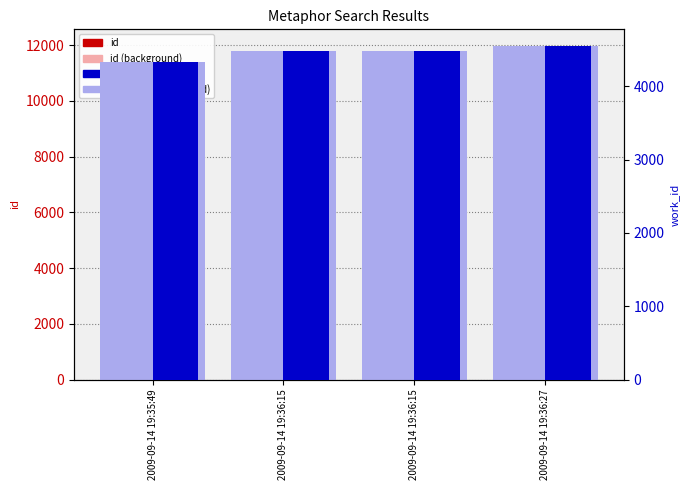

Which has a higher value, 2009-09-14 19:36:27 or 2009-09-14 19:36:15?

2009-09-14 19:36:27